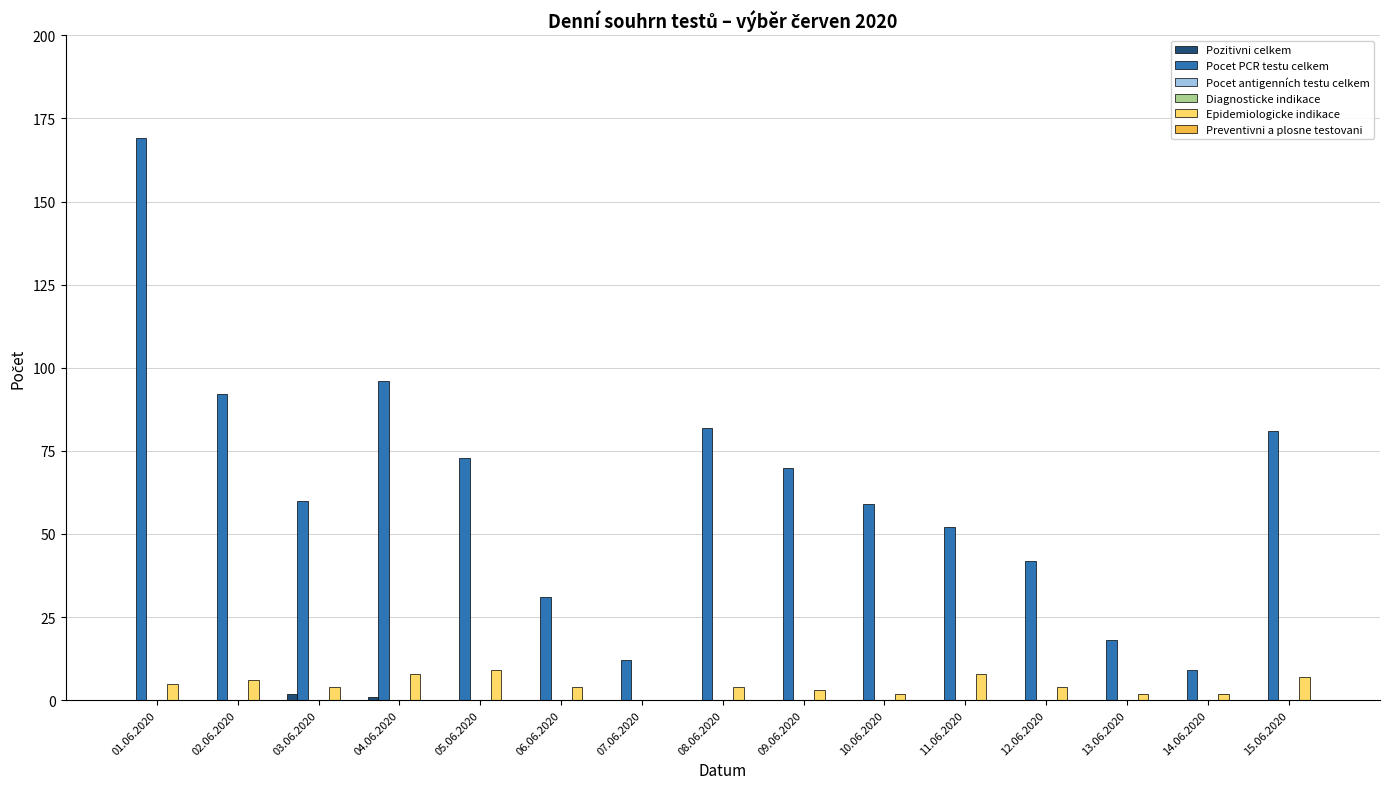

Rank the series at 15.06.2020 from lowest to highest value.

Pozitivni celkem, Pocet antigenních testu celkem, Diagnosticke indikace, Preventivni a plosne testovani, Epidemiologicke indikace, Pocet PCR testu celkem